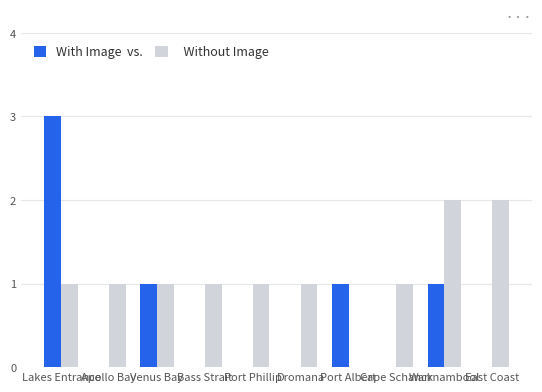

How many data points does each series have?

10